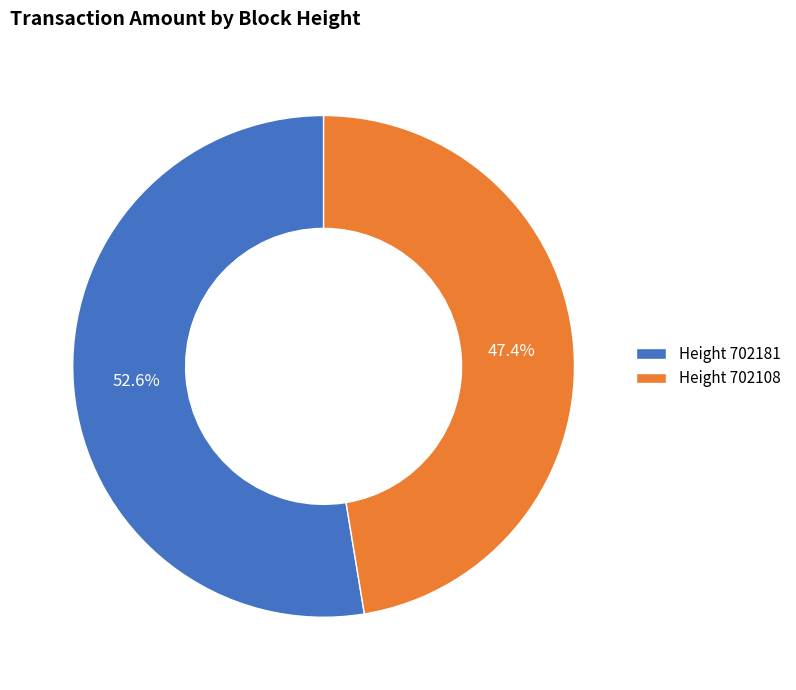

How many slices are in this pie chart?

2